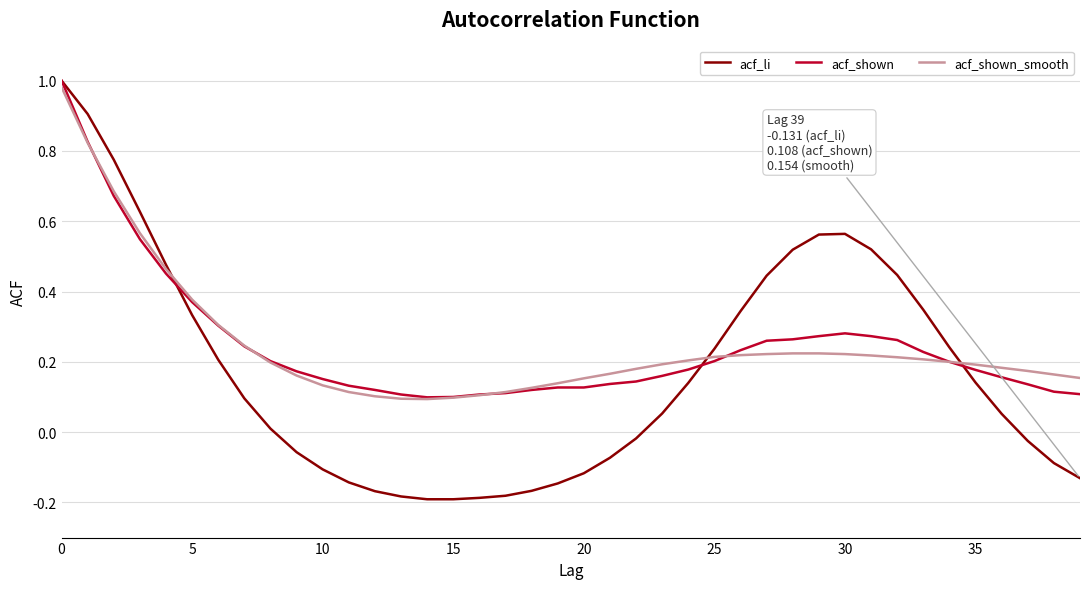

At which label is acf_shown closest to 0?

14